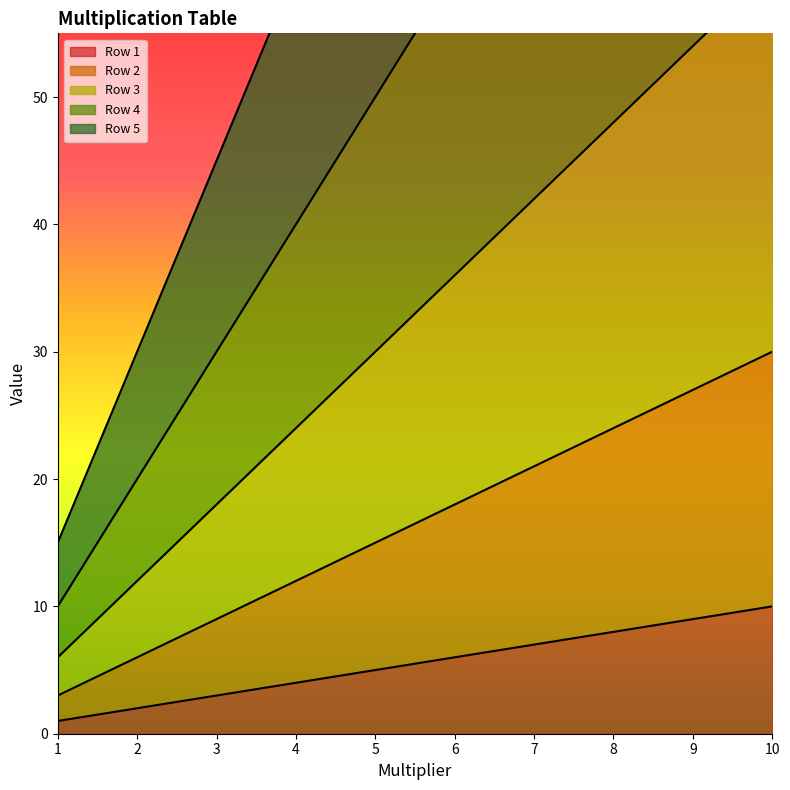

True or false: Row 2 and Row 5 cross at least once.

False